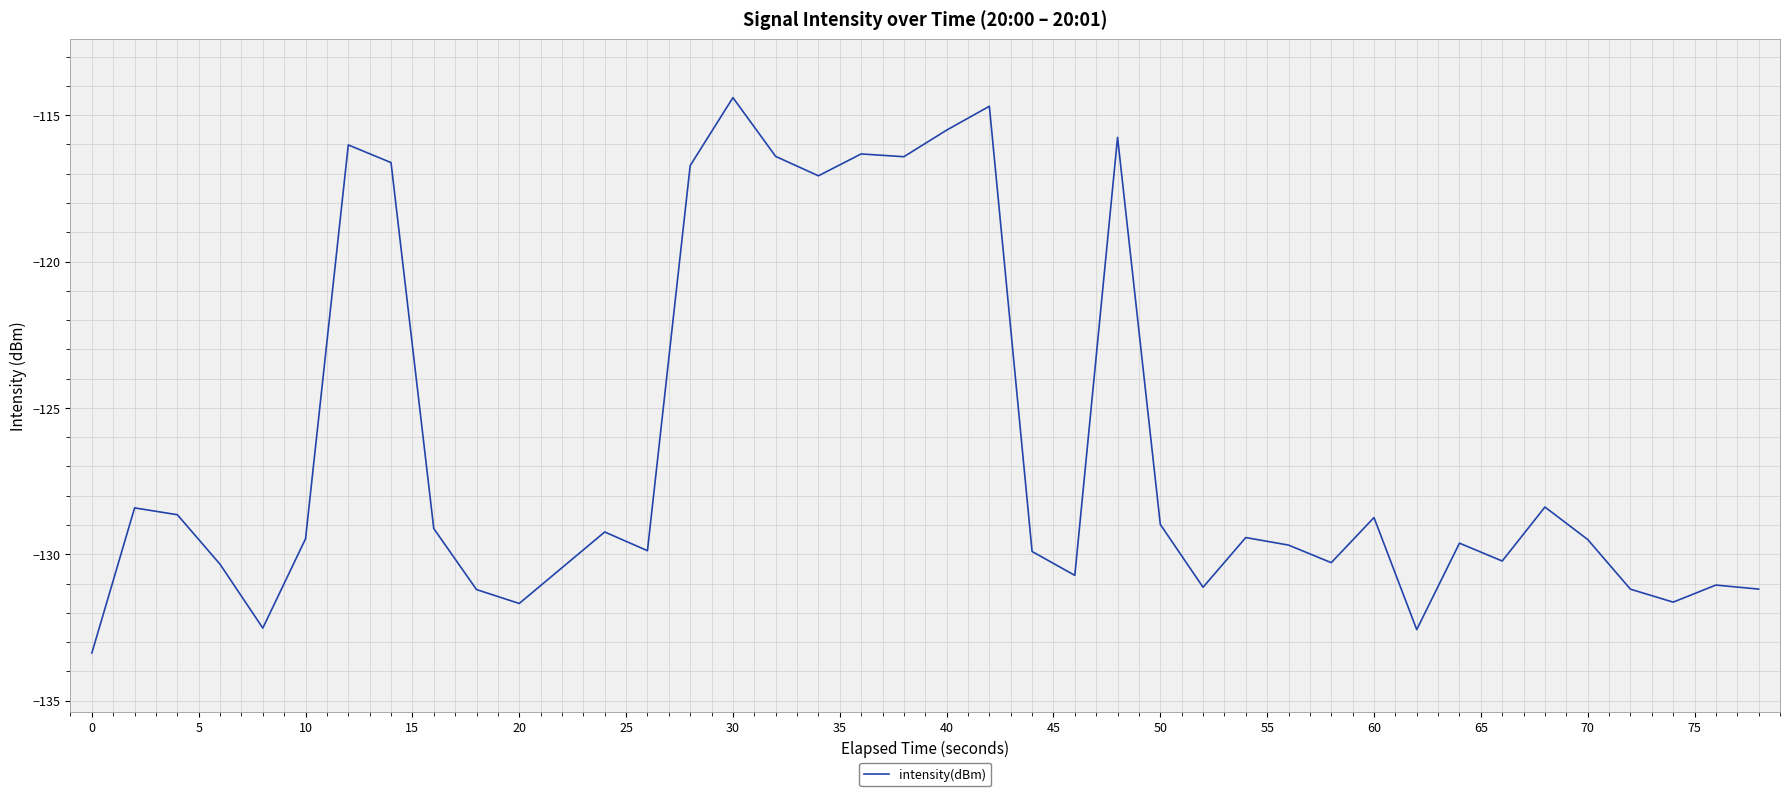

What is the minimum value shown in the chart?

-133.4